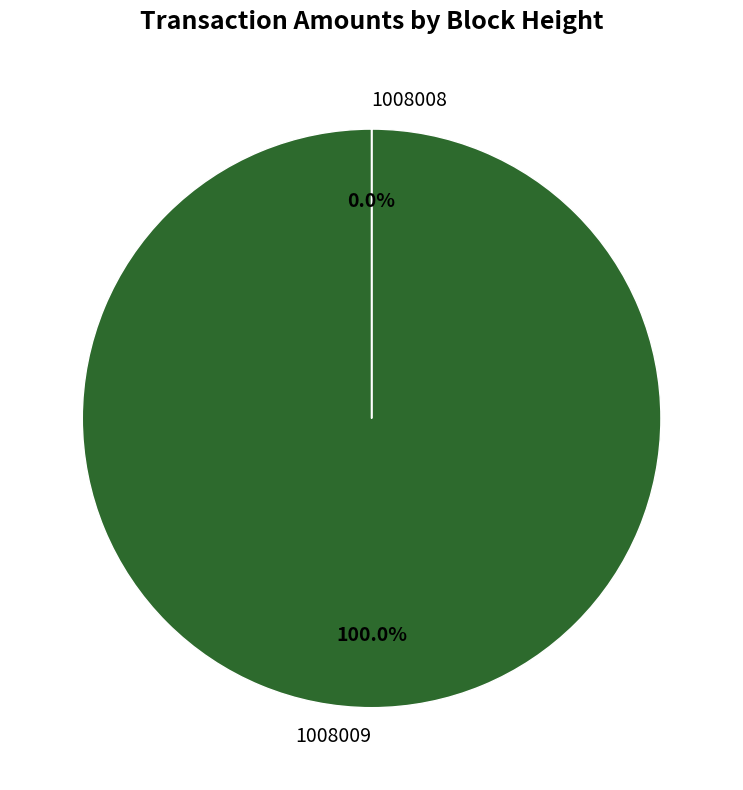

Does any single category account for the majority?

Yes